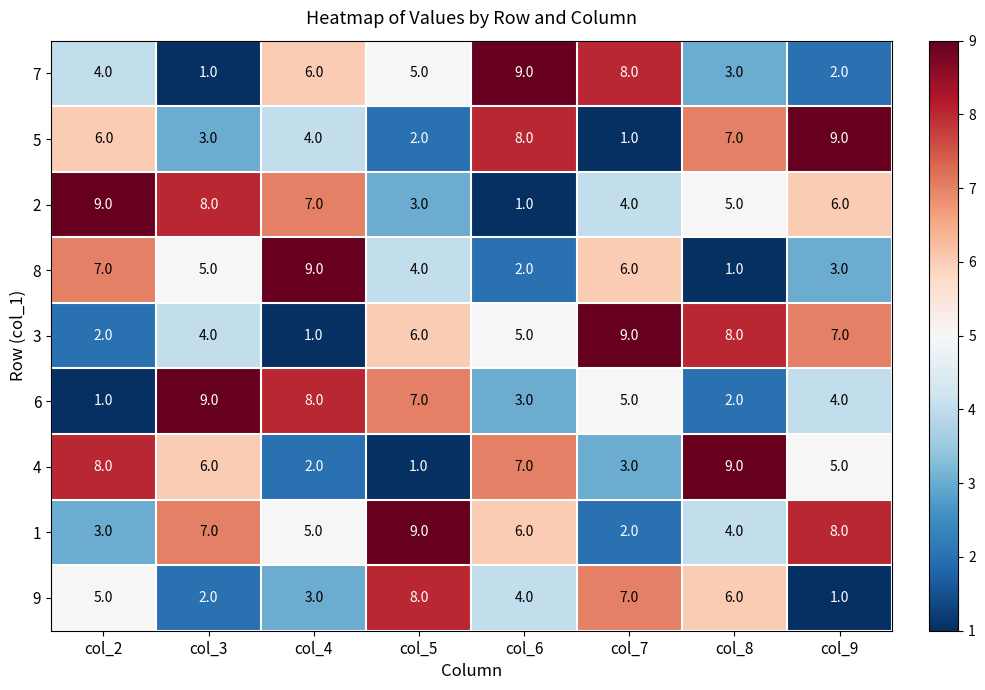

What is the difference between the maximum and minimum values in the 2 series?

8